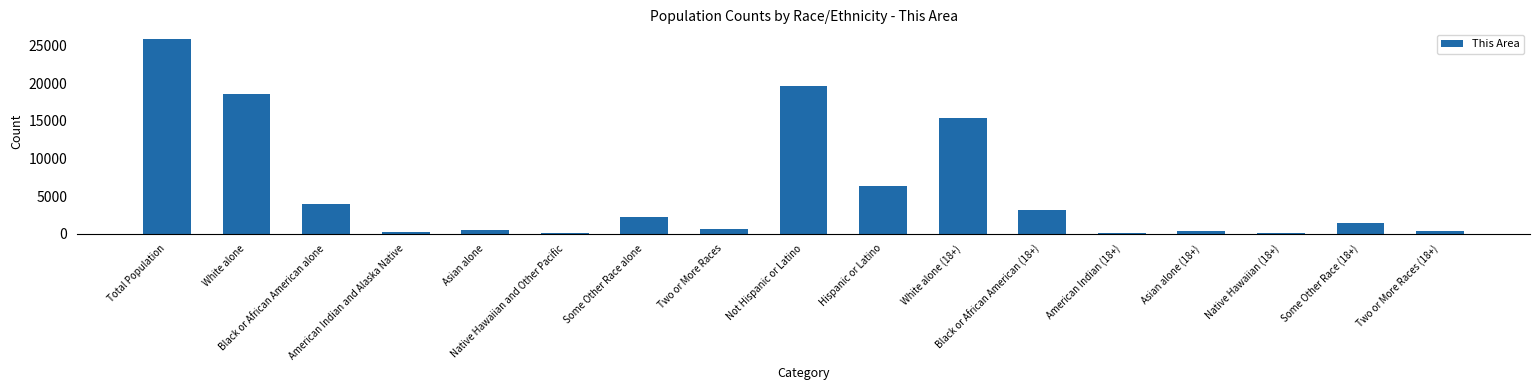

What is the change in value from Two or More Races to Two or More Races (18+)?

-235